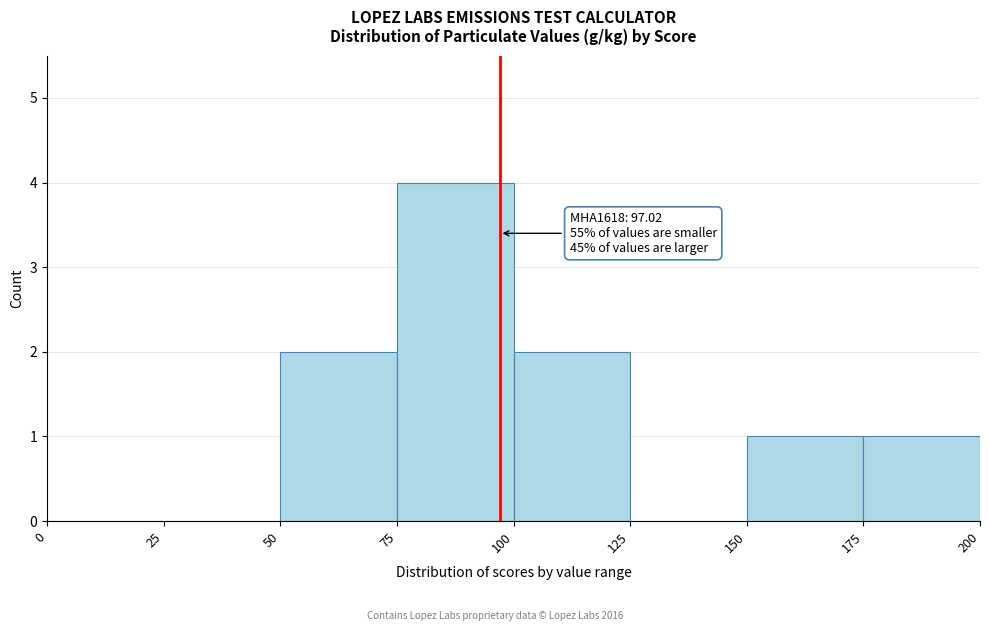

Over which range of the x-axis is the bar tallest?

75 to 100